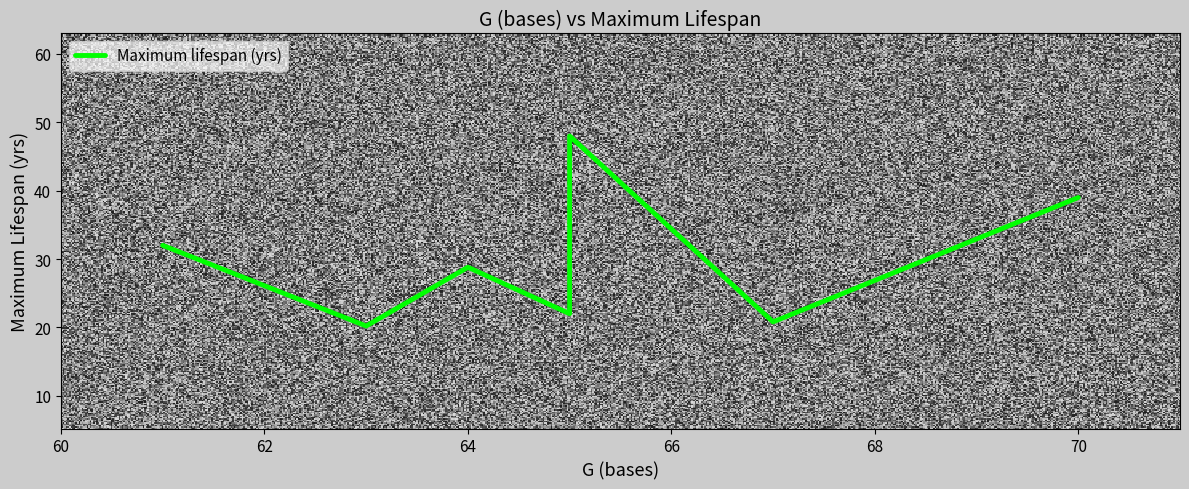

List the labels in order of value, largest first.

65, 70, 61, 64, 65, 67, 63